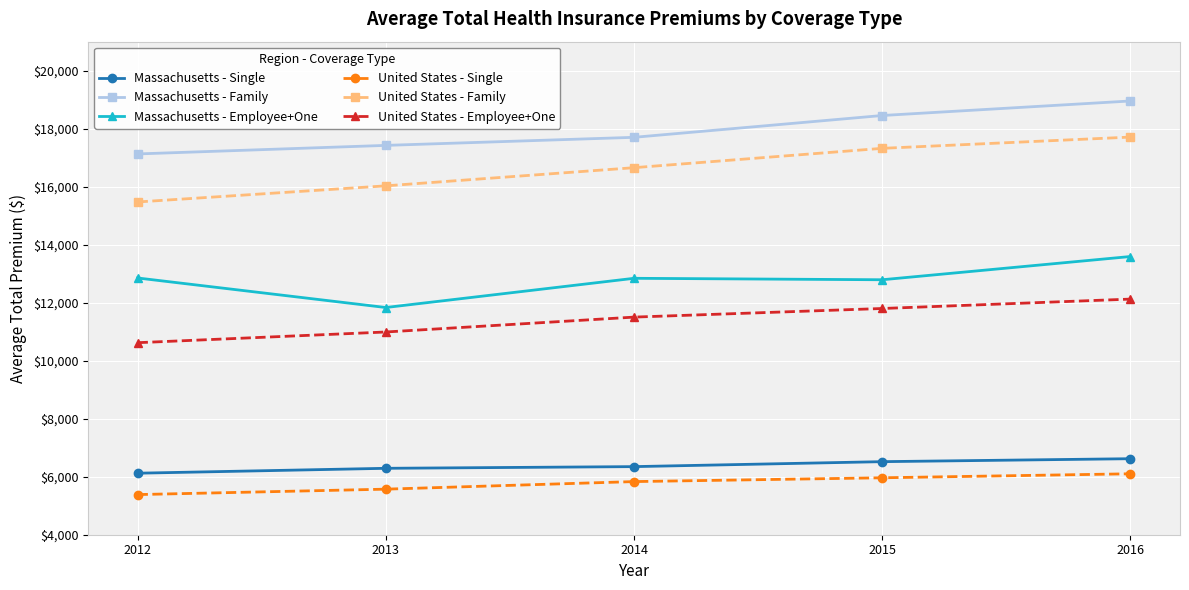

Which category has the lowest value in the Massachusetts - Single series?

2012